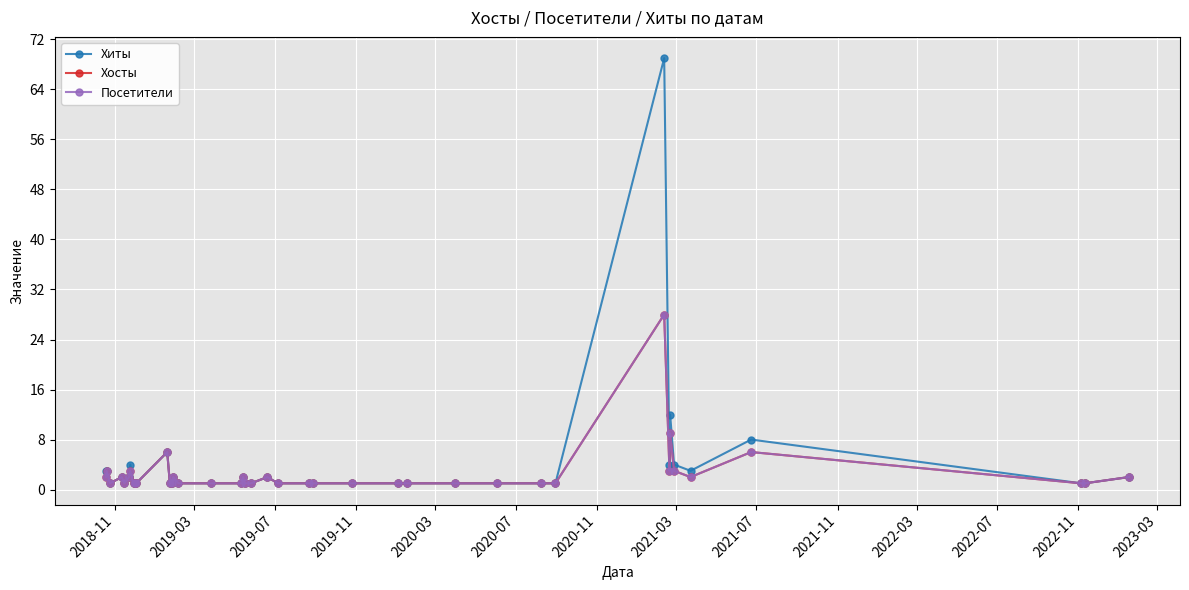

Does the chart have visible grid lines?

Yes